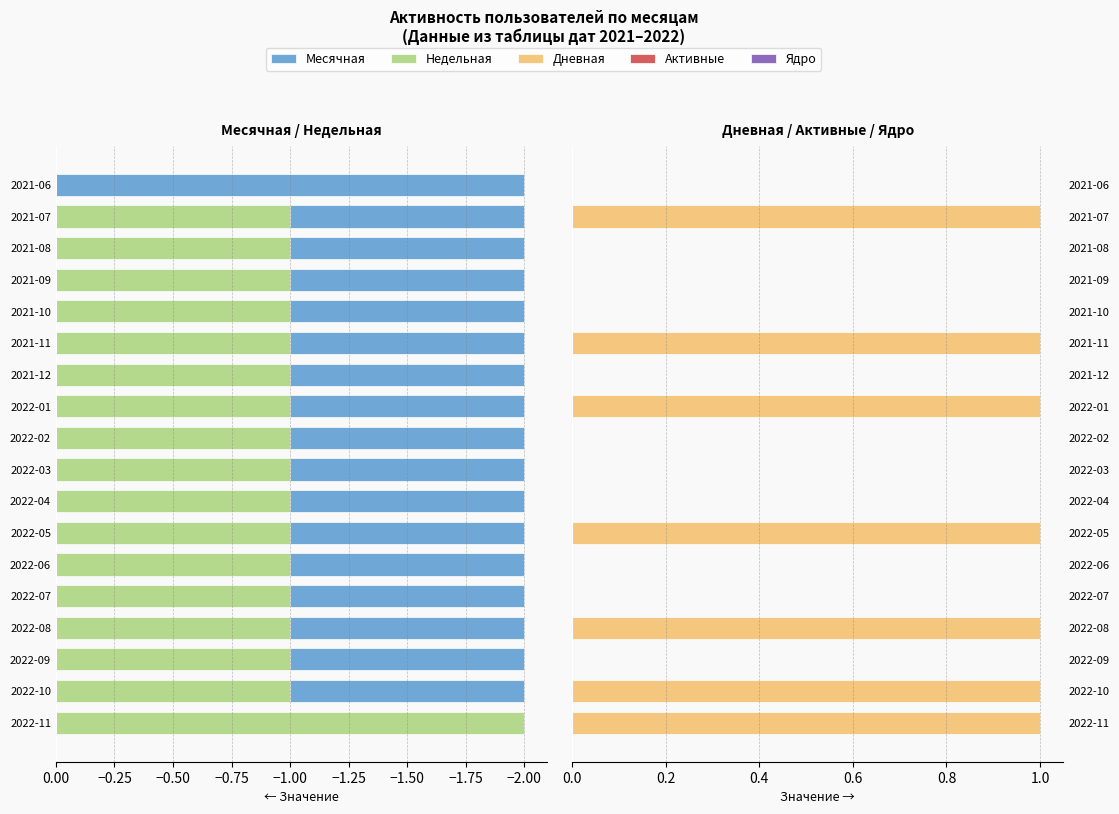

What is the average value of the Ядро series?

0.7